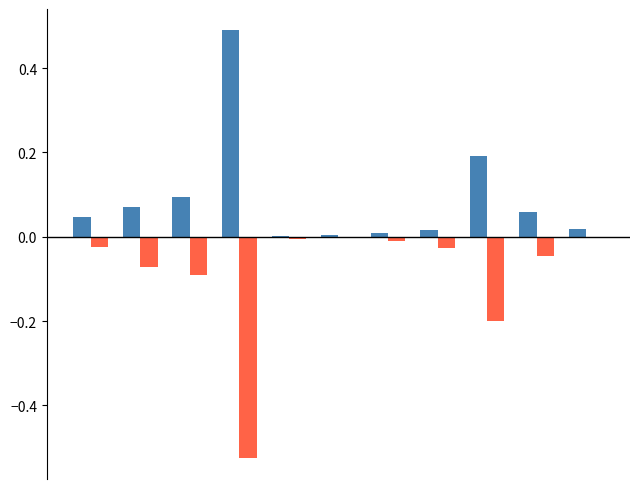

What is the greatest value displayed?

0.5